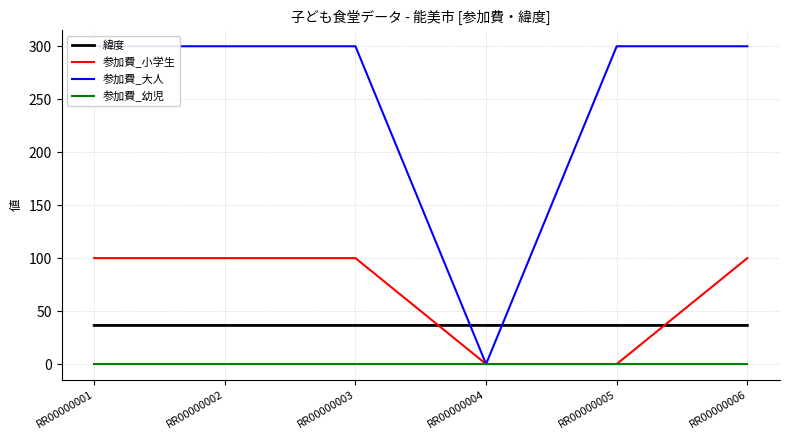

How many times do 緯度 and 参加費_小学生 cross each other?

2